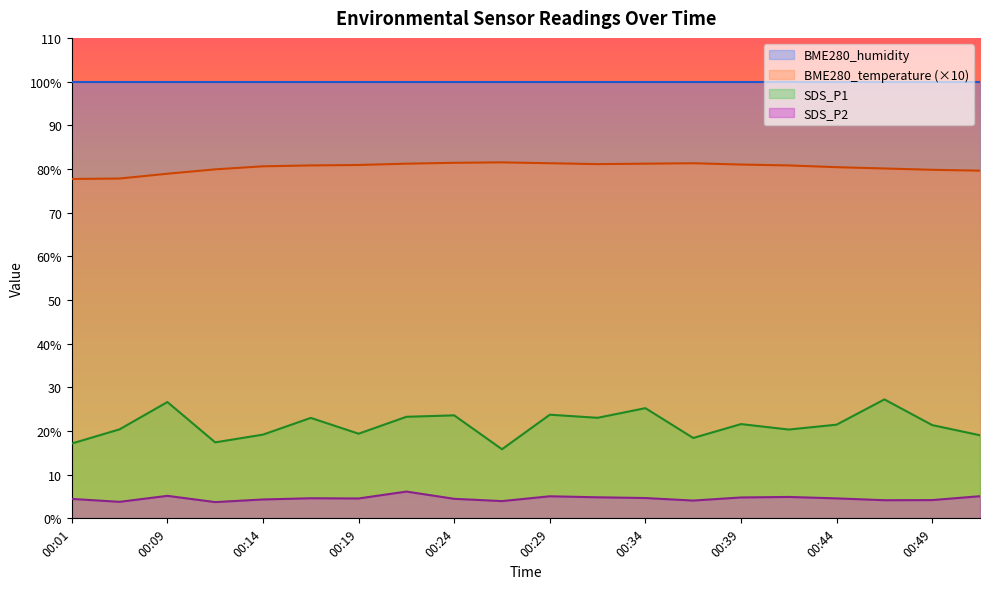

True or false: SDS_P1 and BME280_temperature intersect in this chart.

False